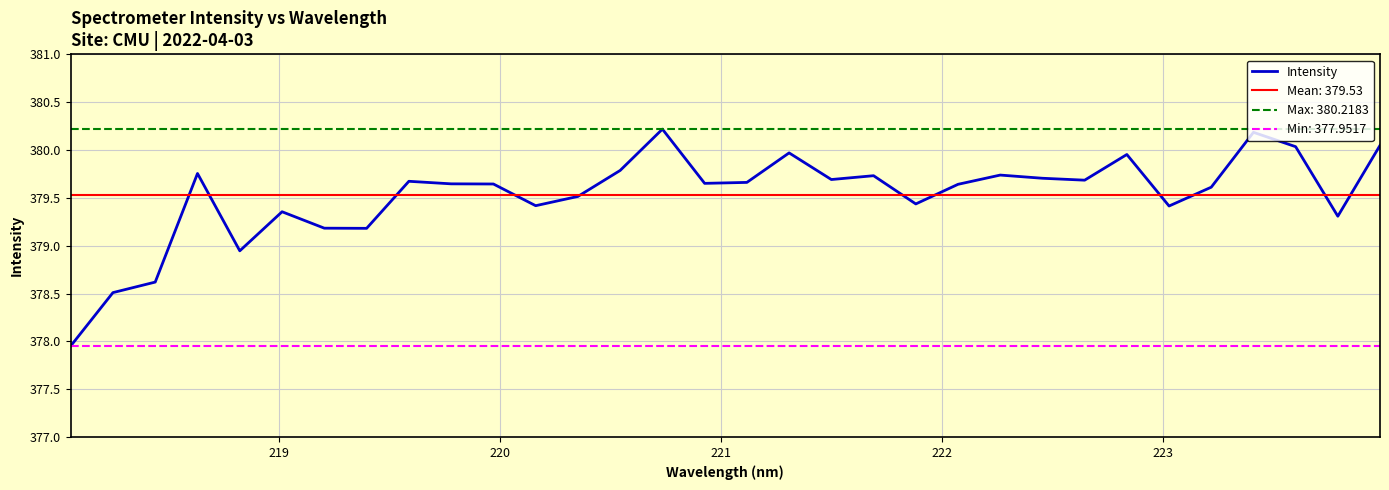

What is the maximum value shown in the chart?

380.2